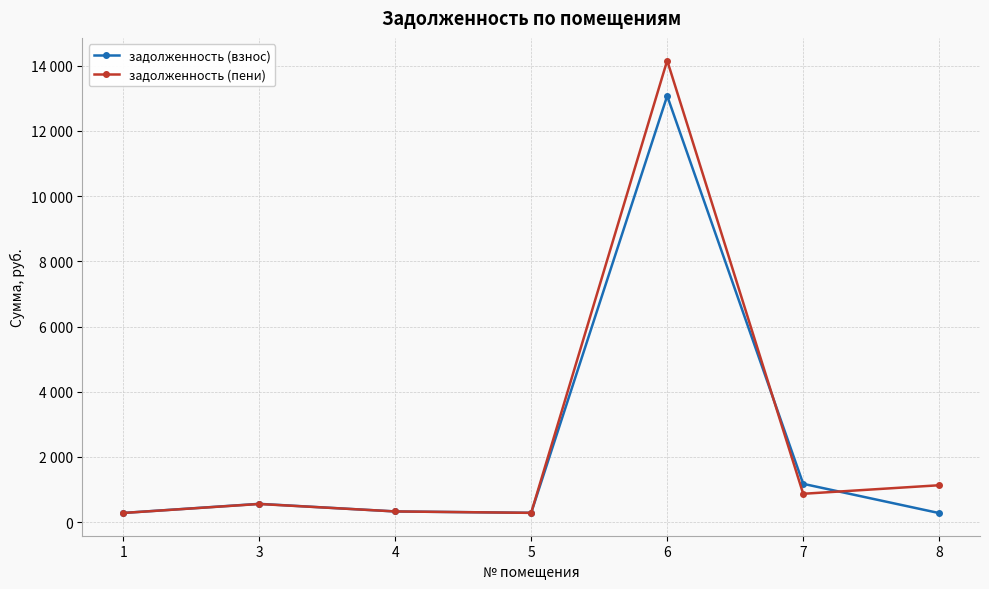

In задолженность (взнос), how many points are lower than both neighbors (excluding endpoints)?

1